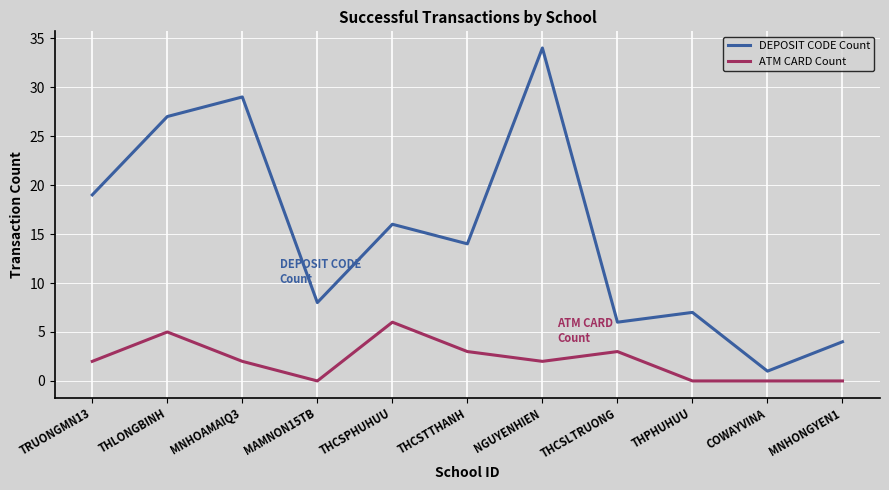

The DEPOSIT CODE Count series shows 9 at THCSLTRUONG. True or false?

False